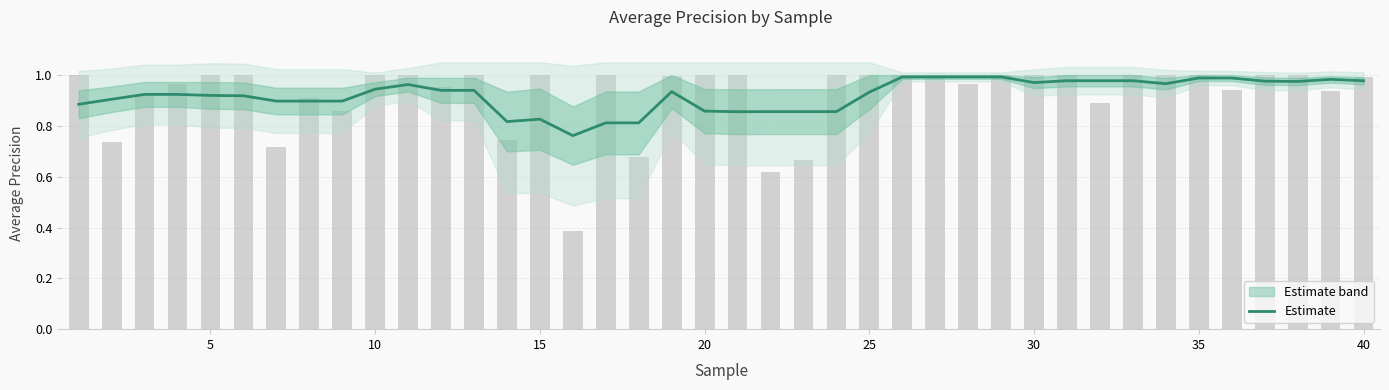

What is the difference between the second highest and minimum values?

0.2